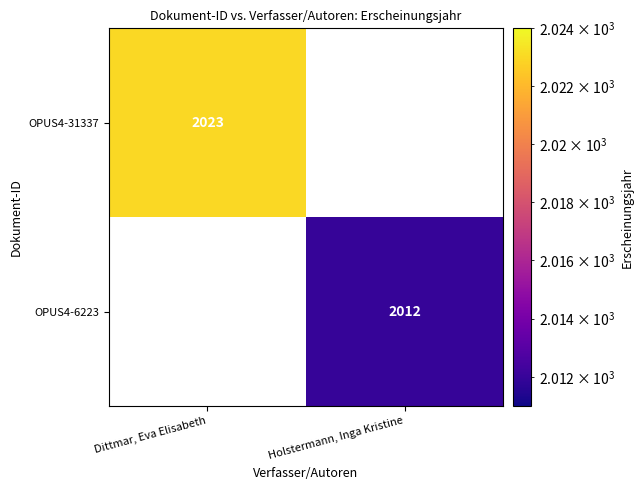

The value of OPUS4-6223 at Holstermann, Inga Kristine is 2012. True or false?

True